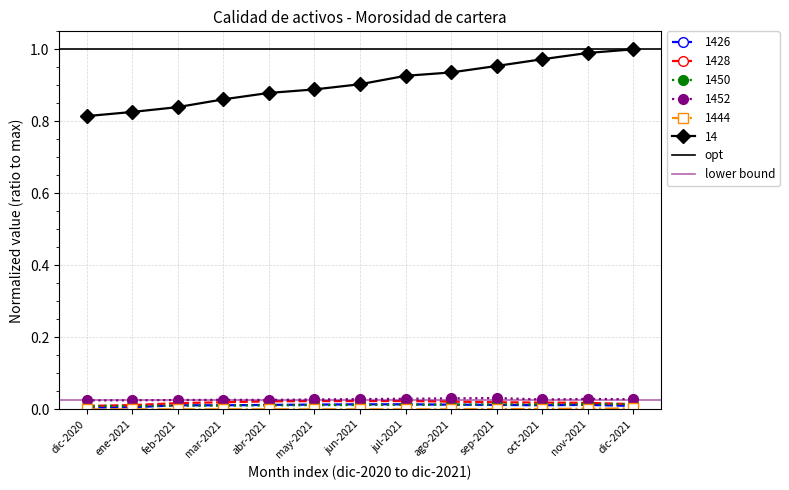

The value of lower bound at ene-2021 is 0.0. True or false?

False